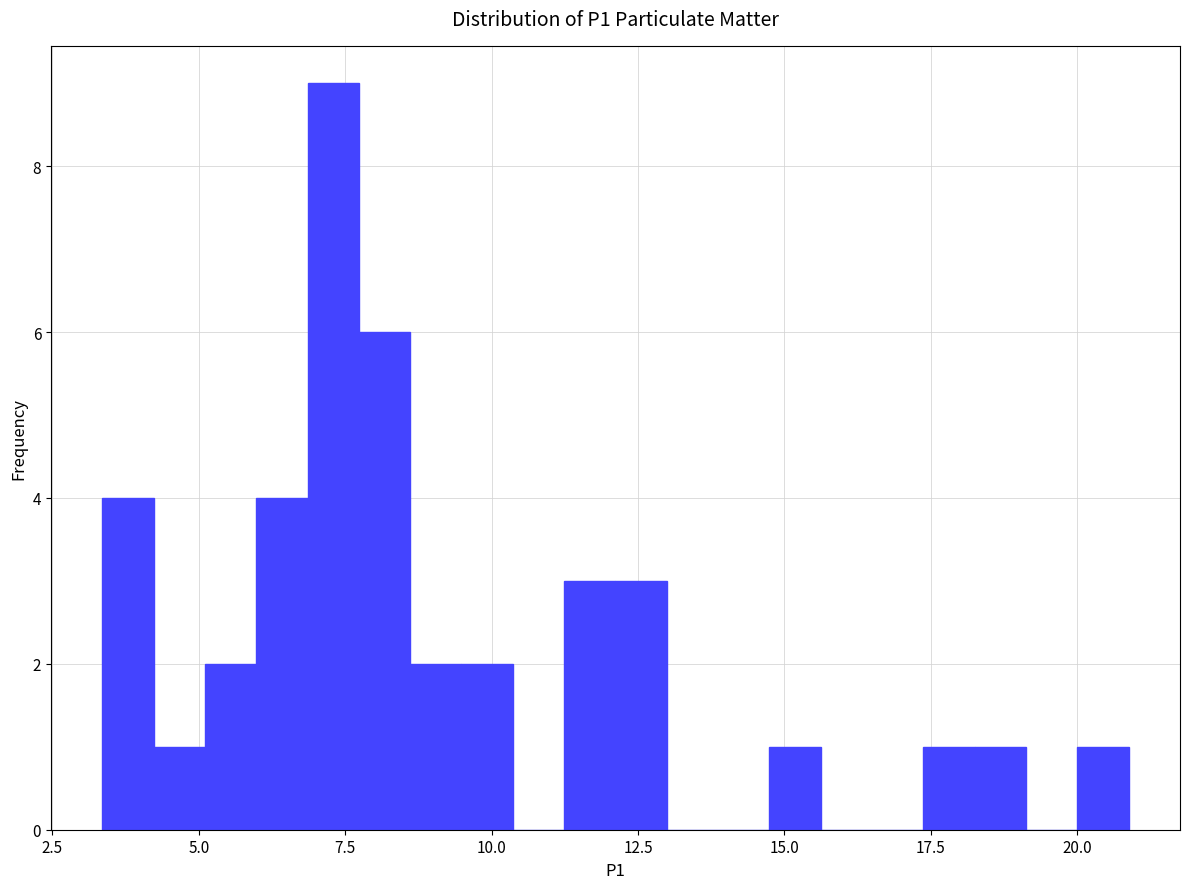

Around what value on the x-axis is the tallest bar? Give the approximate position of its centre, as read against the axis.

7.5